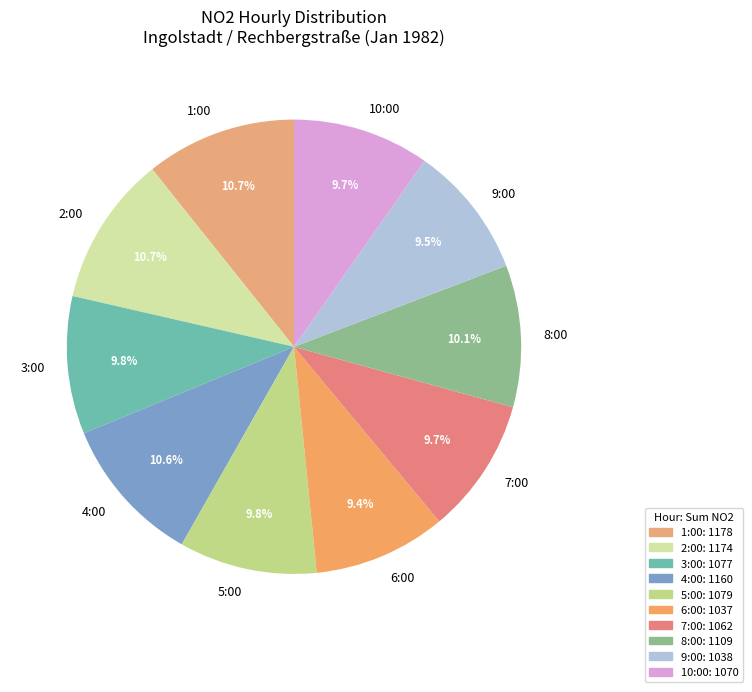

To the nearest percent, what is the difference between the 2:00 and 4:00 slice percentages?

0%